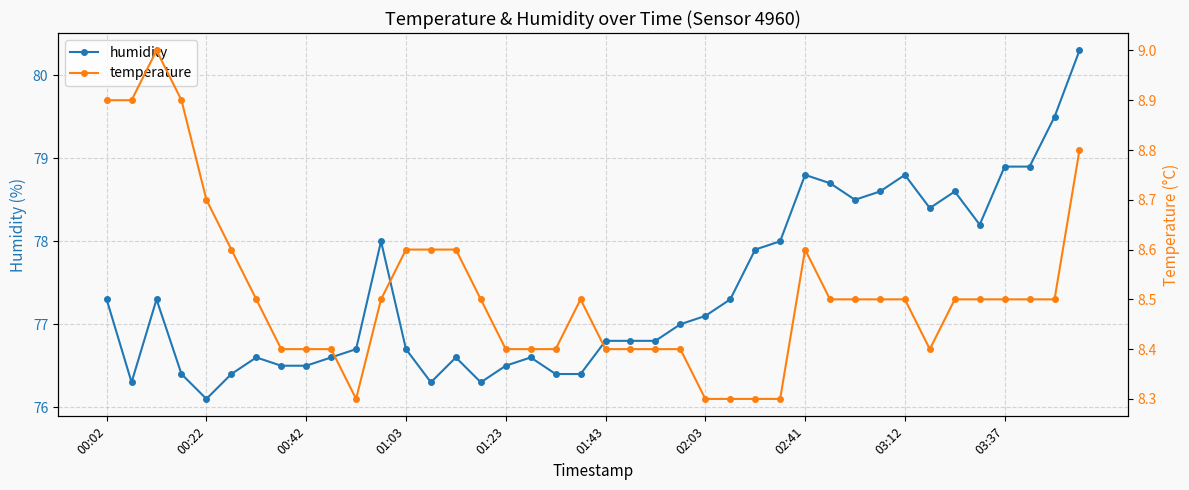

Which category has the lowest value in the humidity series?

00:22